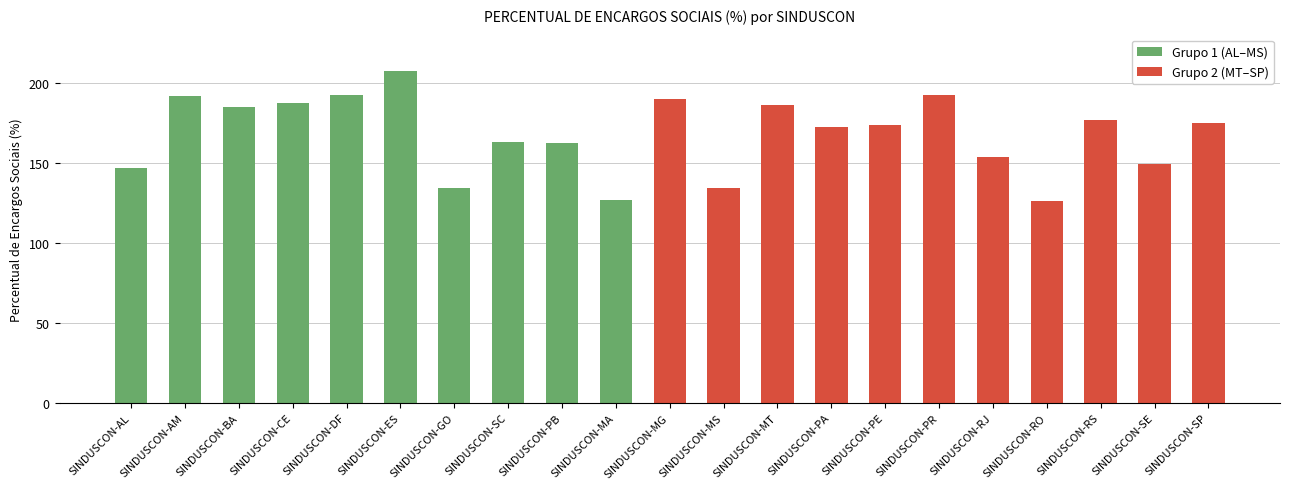

At which label is the value closest to 166?

SINDUSCON-SC